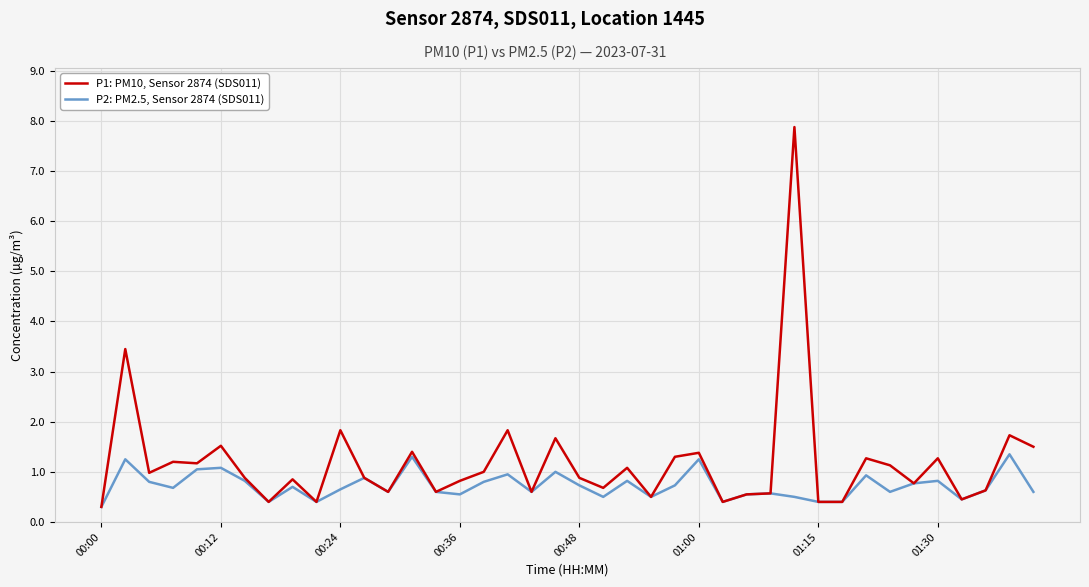

Which series has the largest range (max minus min)?

P1: PM10, Sensor 2874 (SDS011)